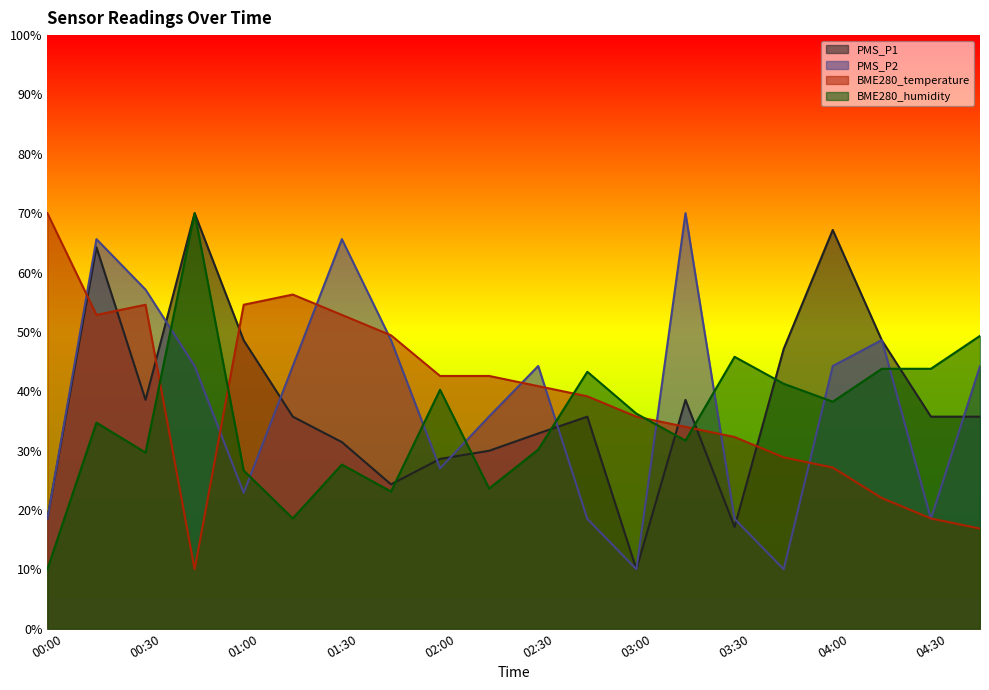

At which category is the sum across all series the highest?

00:15